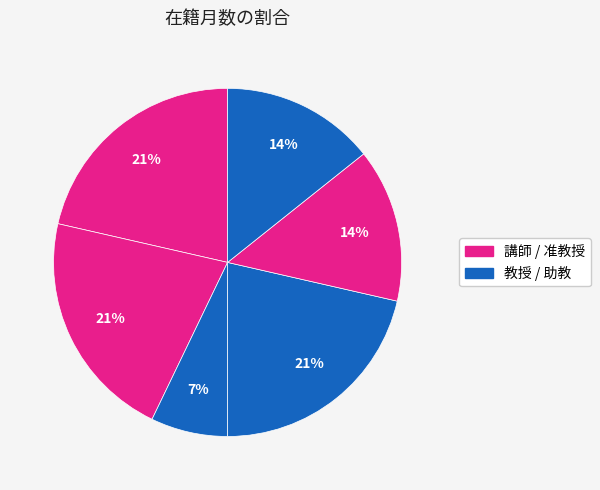

What is the smallest slice in the pie chart?

仁木 昌徳
(助教)